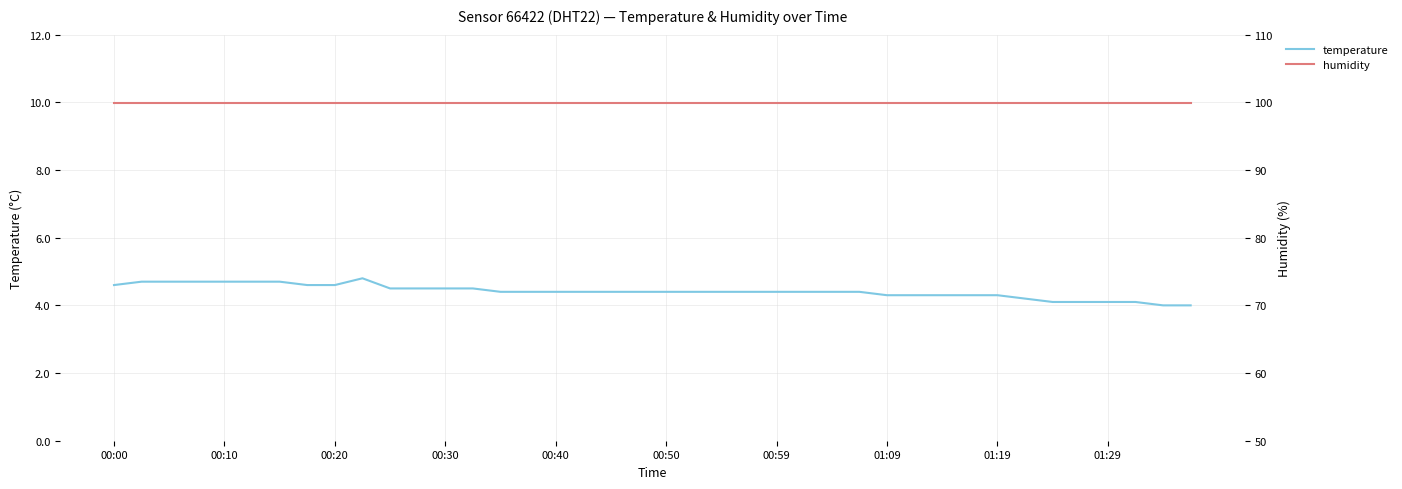

What is the minimum value shown in the chart?

4.0